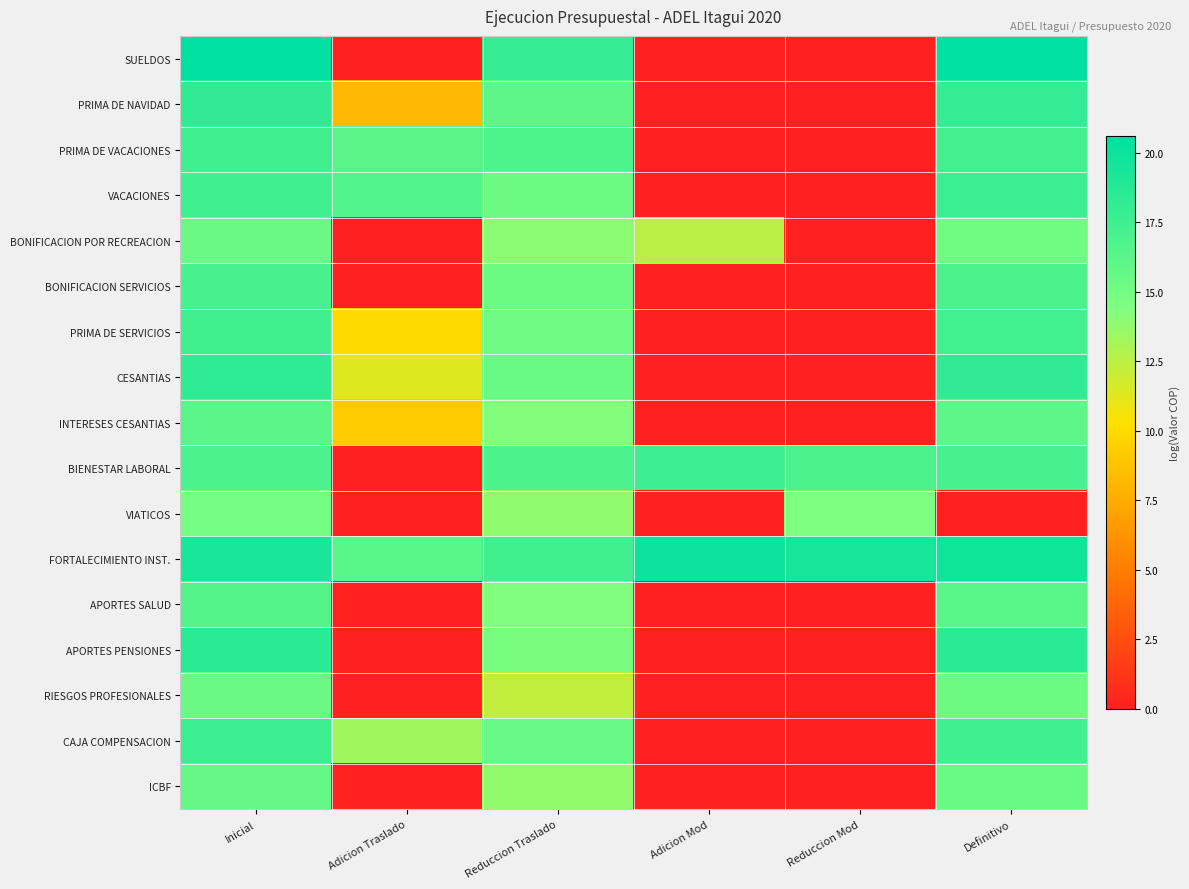

Which series changed the most between Reduccion Traslado and Reduccion Mod?

SUELDOS